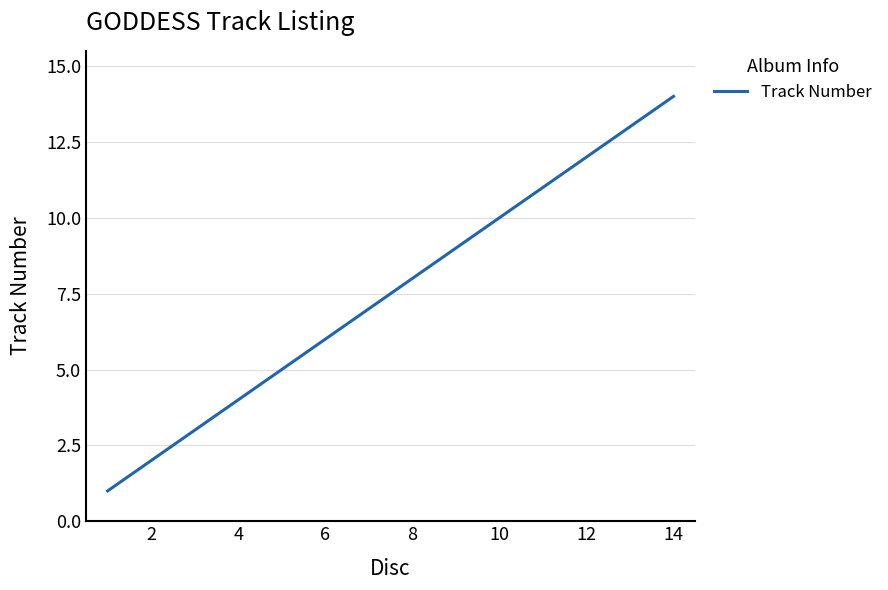

What is the average value?

8